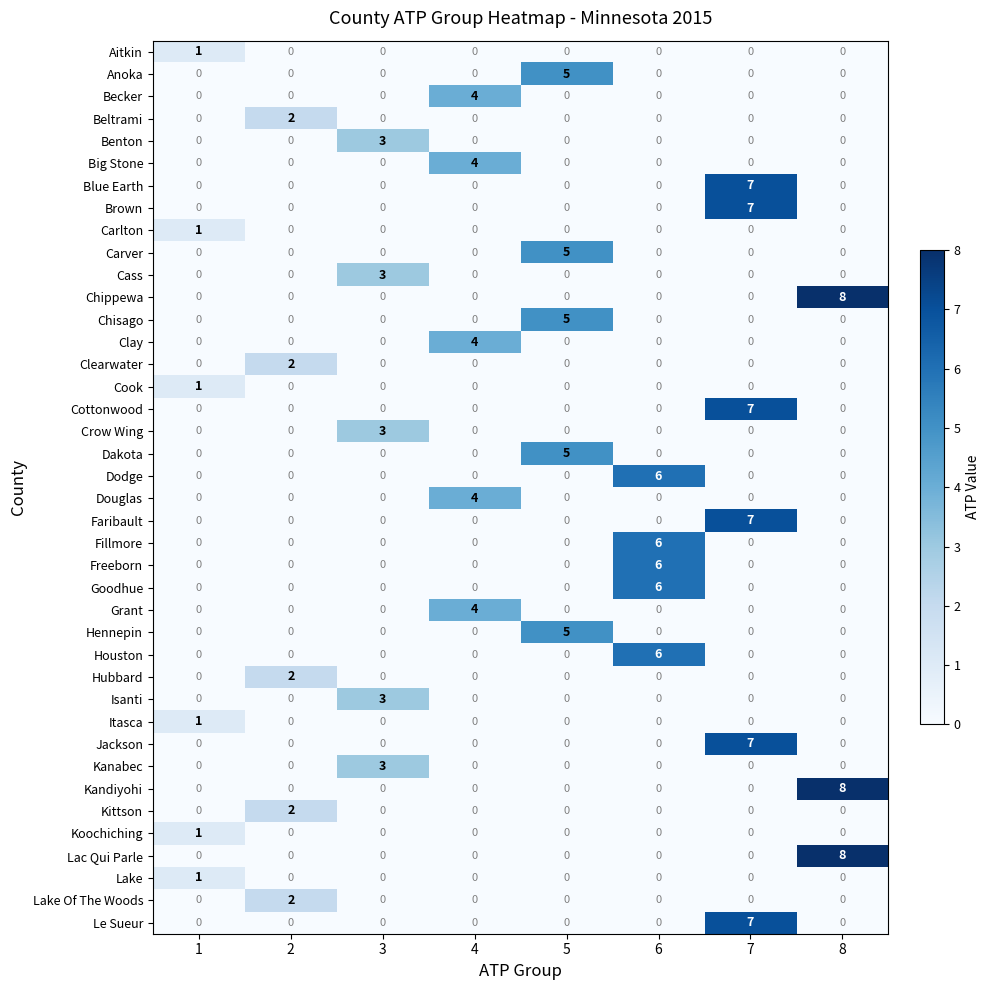

Is it true that Isanti equals 0 at 5?

True